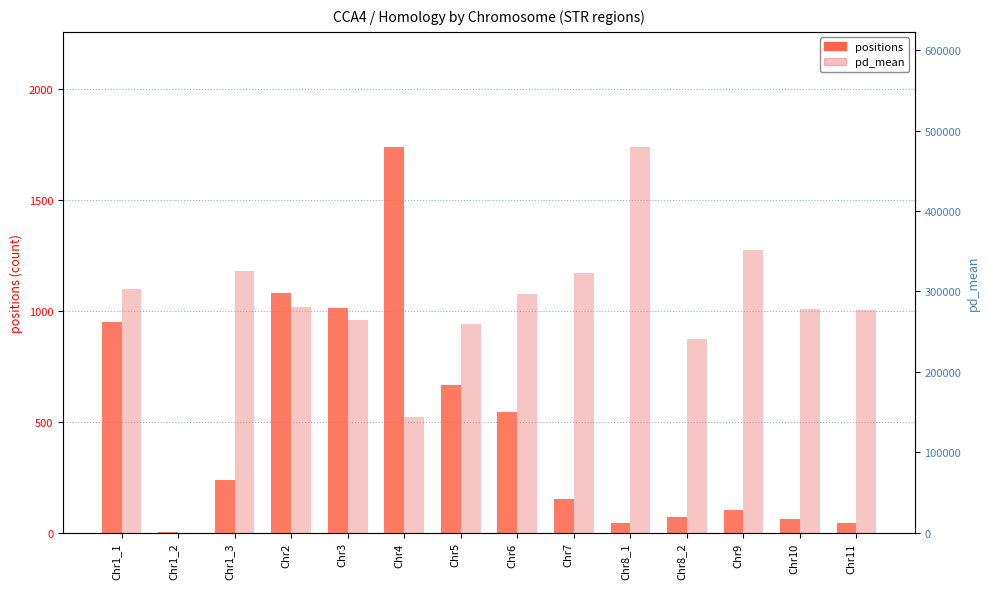

Are the bars horizontal?

No